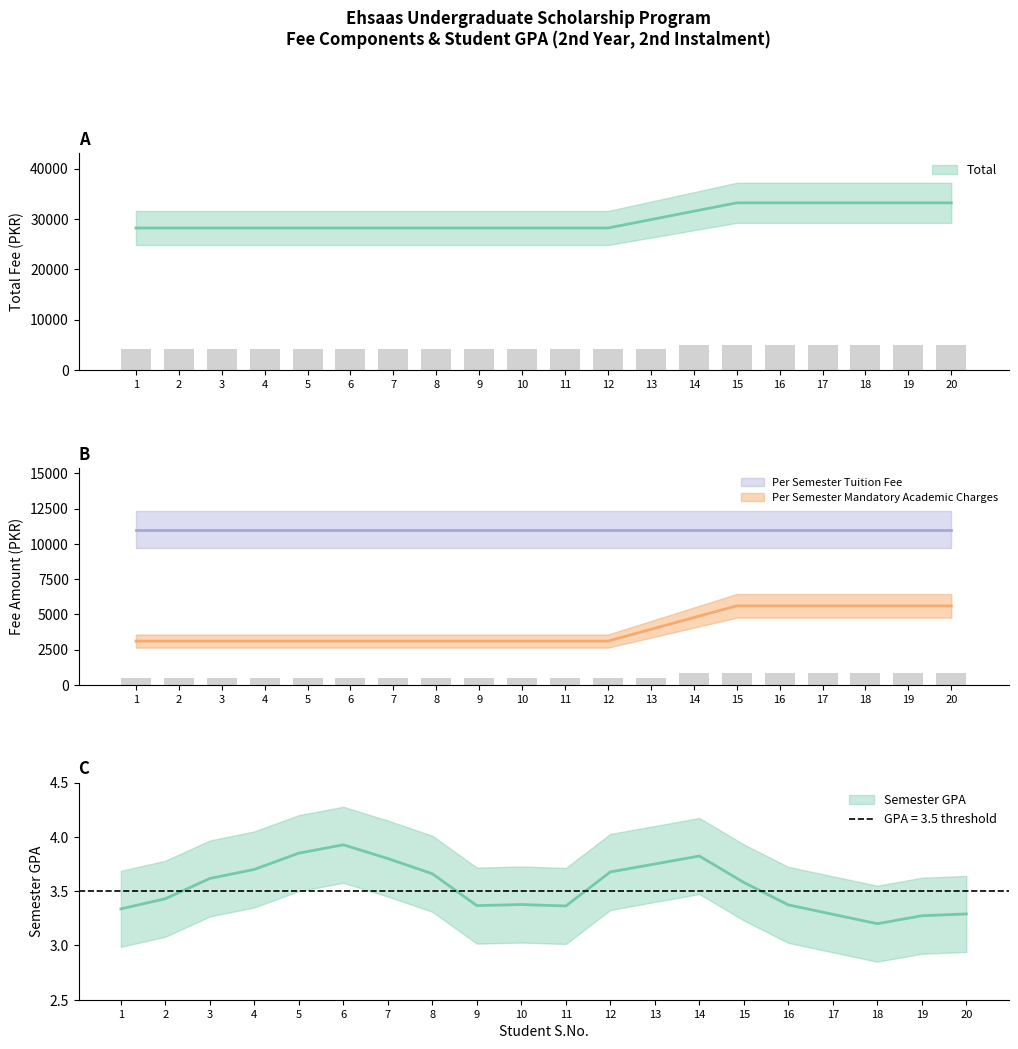

Is the value of Per Semester Mandatory Academic Charges at 17 greater than the value of Total at 19?

No